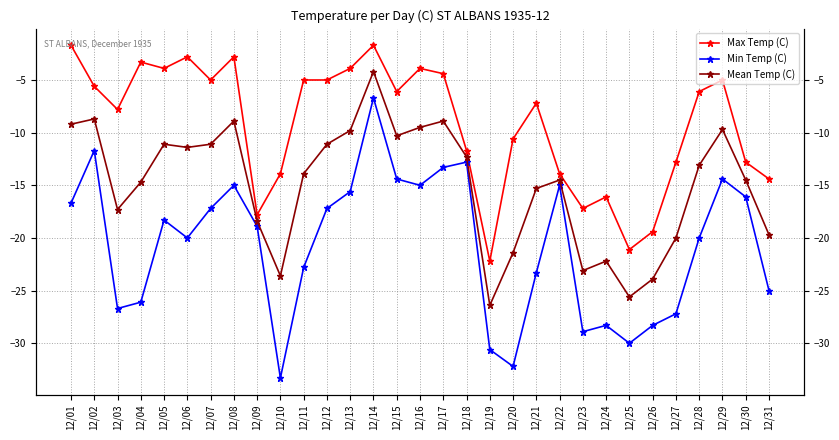

What is the smallest value displayed?

-33.3